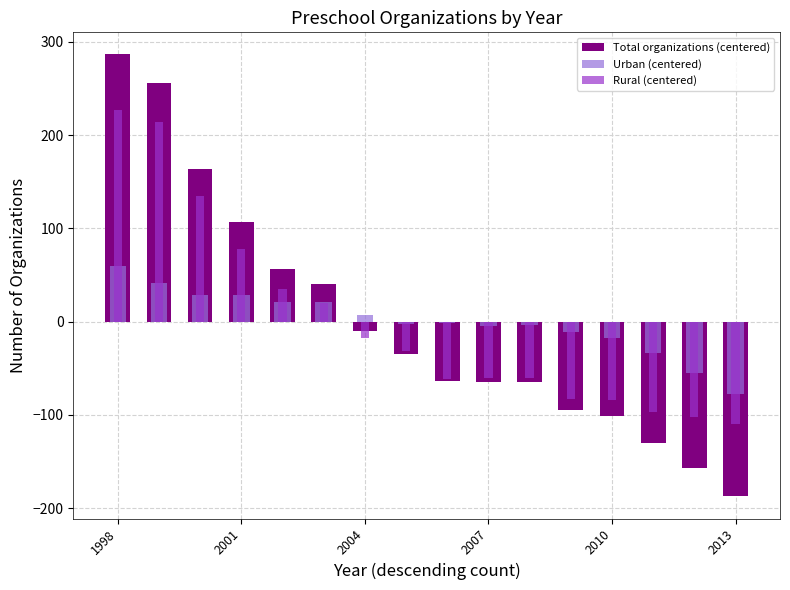

How many values in the Urban (centered) series are below -1?

9